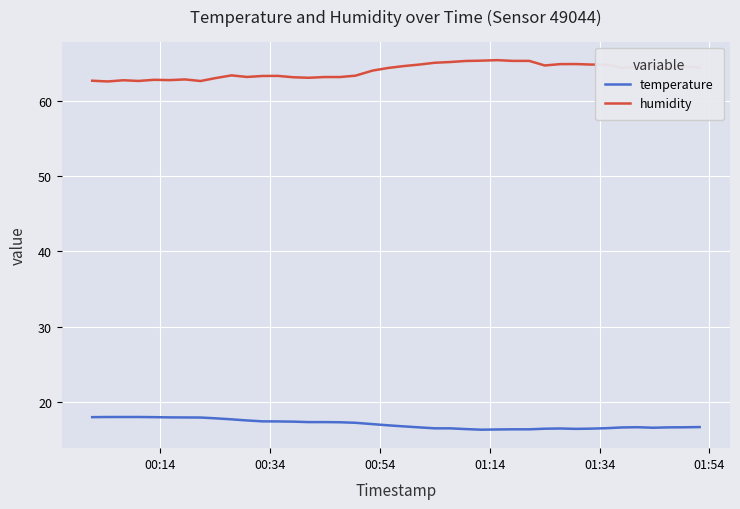

Which series has the largest total across all categories?

humidity